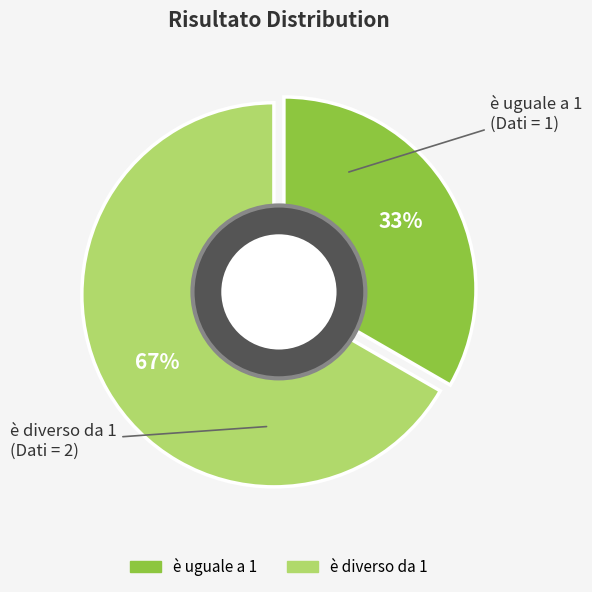

Which slice is the smallest?

è uguale a 1